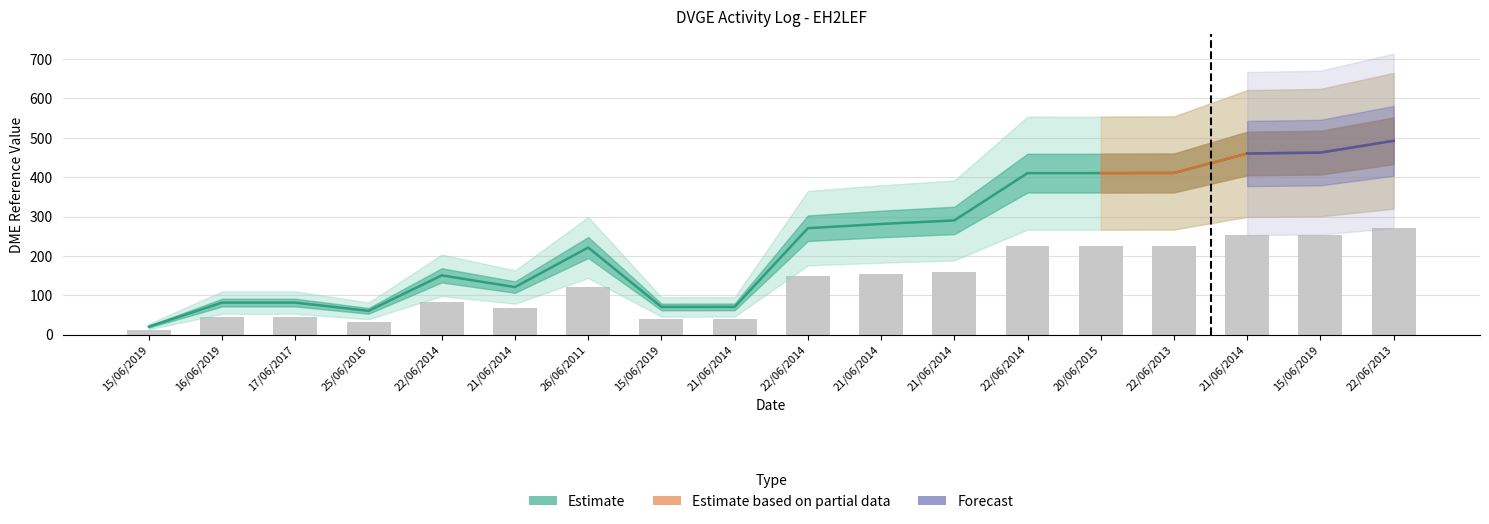

Is it true that the value at 21/06/2014 is 281.1?

True